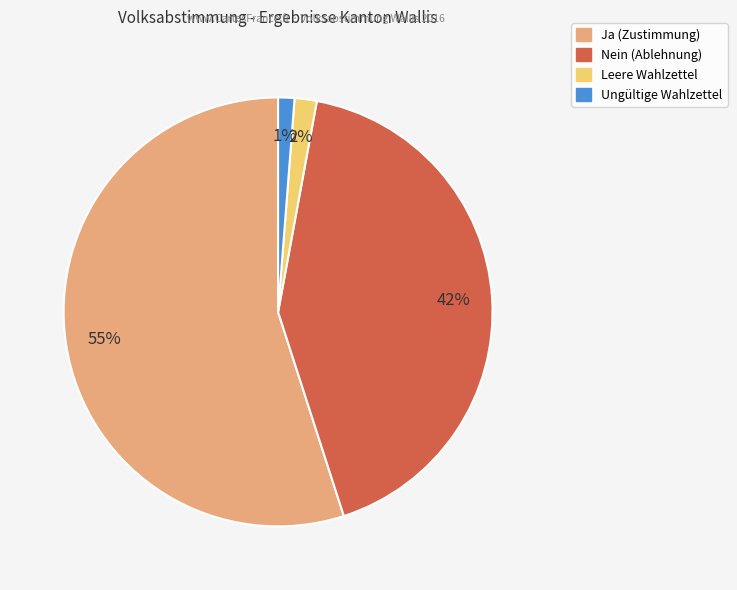

To the nearest percent, what portion does Ja represent?

55%